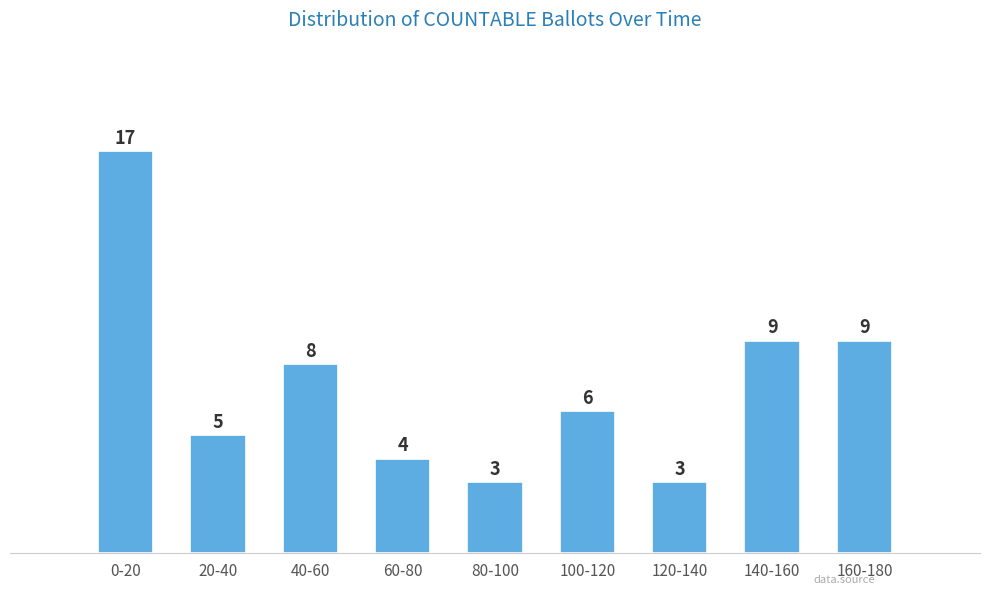

Reading left to right, list all the values displayed in this chart.

0-20=17	20-40=5	40-60=8	60-80=4	80-100=3	100-120=6	120-140=3	140-160=9	160-180=9